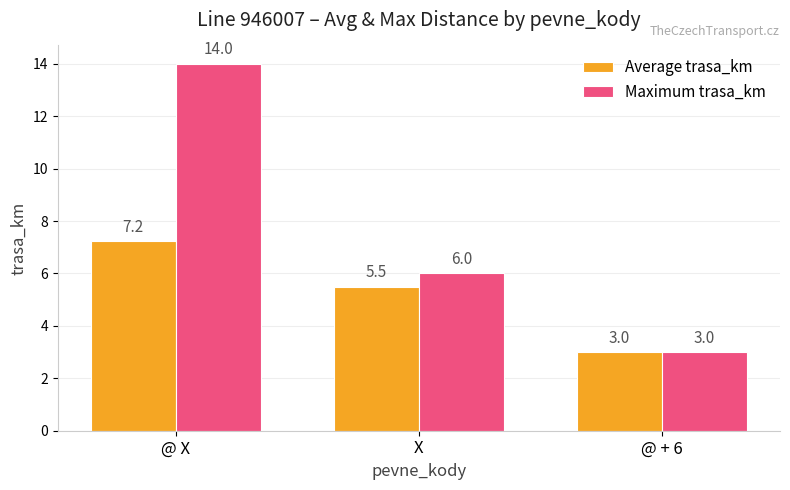

What position from the left is @ X?

1